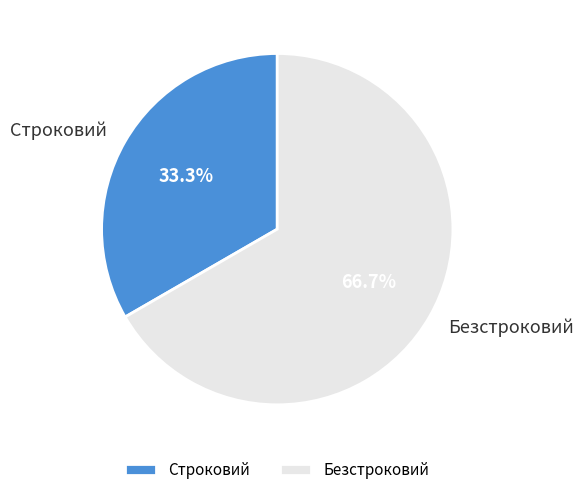

What is the total percentage of Безстроковий and Строковий?

100.0%